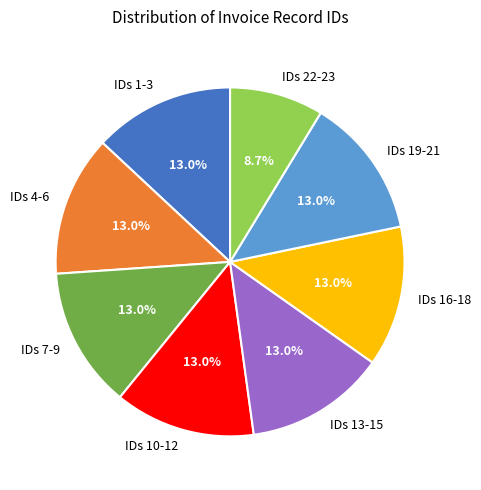

What is the smallest slice in the pie chart?

IDs 22-23